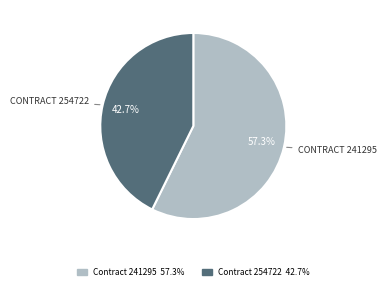

Does any single category account for the majority?

Yes